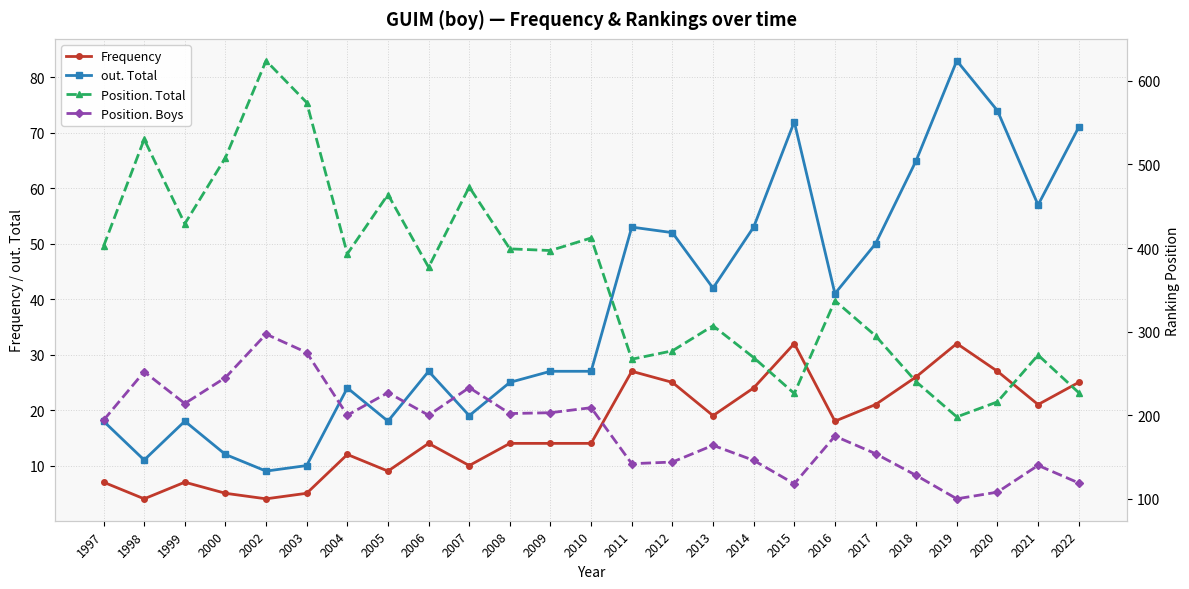

What is the difference between the maximum and minimum values in the Position. Boys series?

197